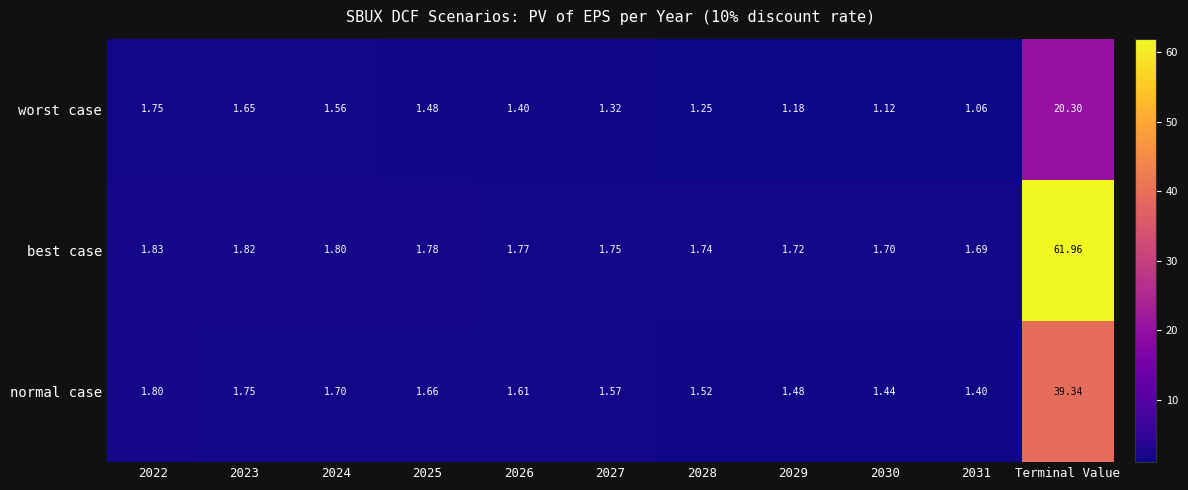

Which series has the largest total across all categories?

best case